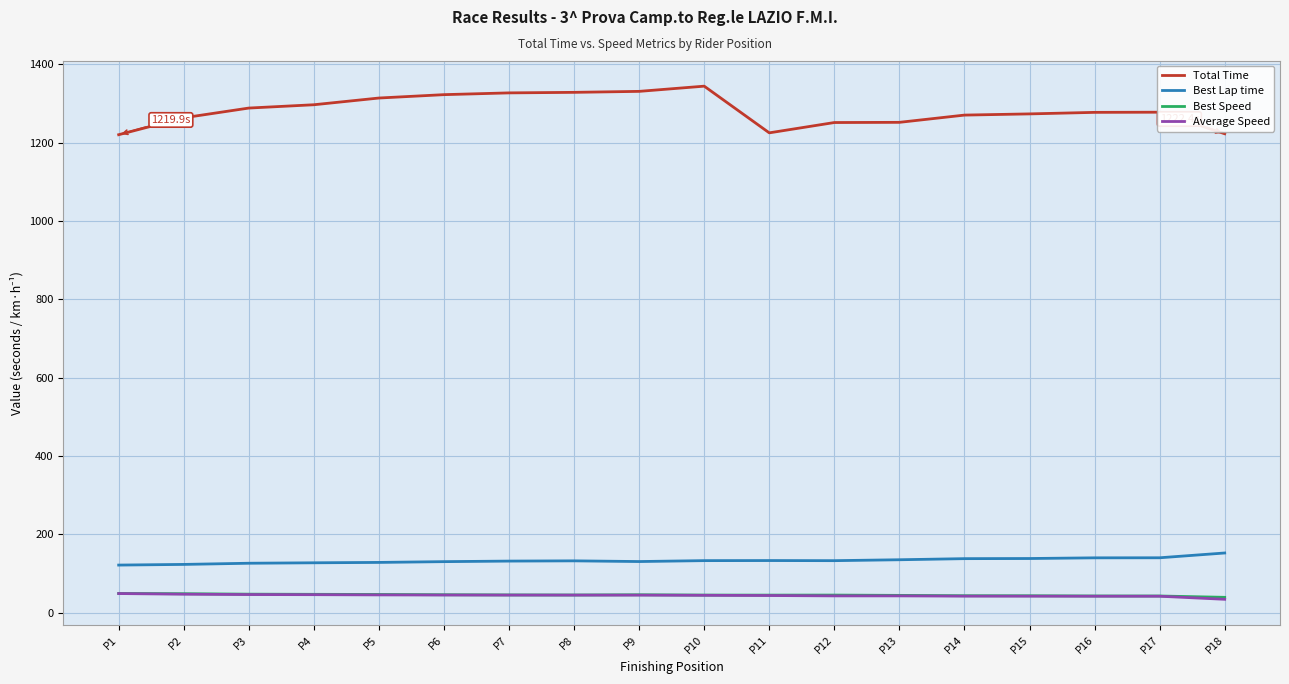

What is the total value across all series at P17?

1501.7